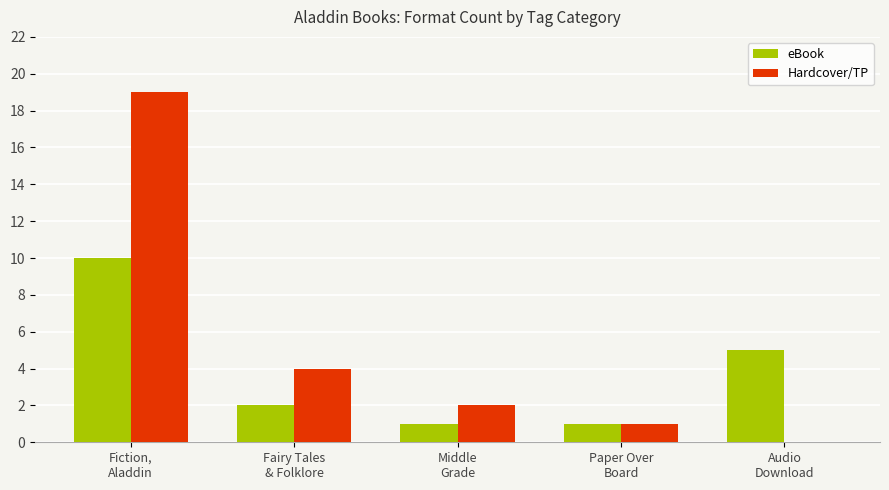

What is the difference between the Hardcover/TP values at Fairy Tales
& Folklore and Paper Over
Board?

3